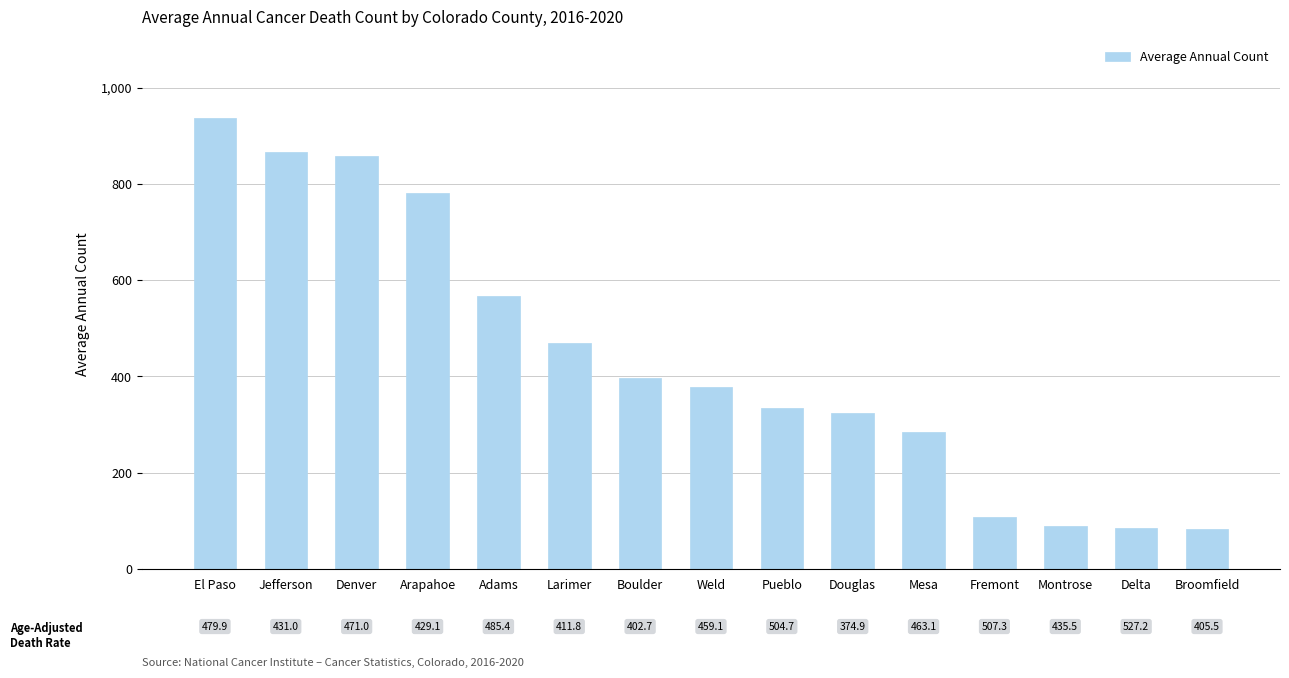

How many distinct data groups are displayed?

1